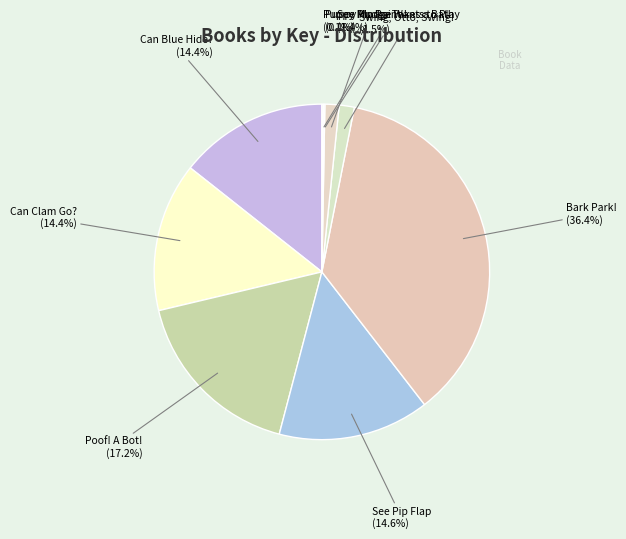

What portion of the pie excludes See Pip Point?

98.6%